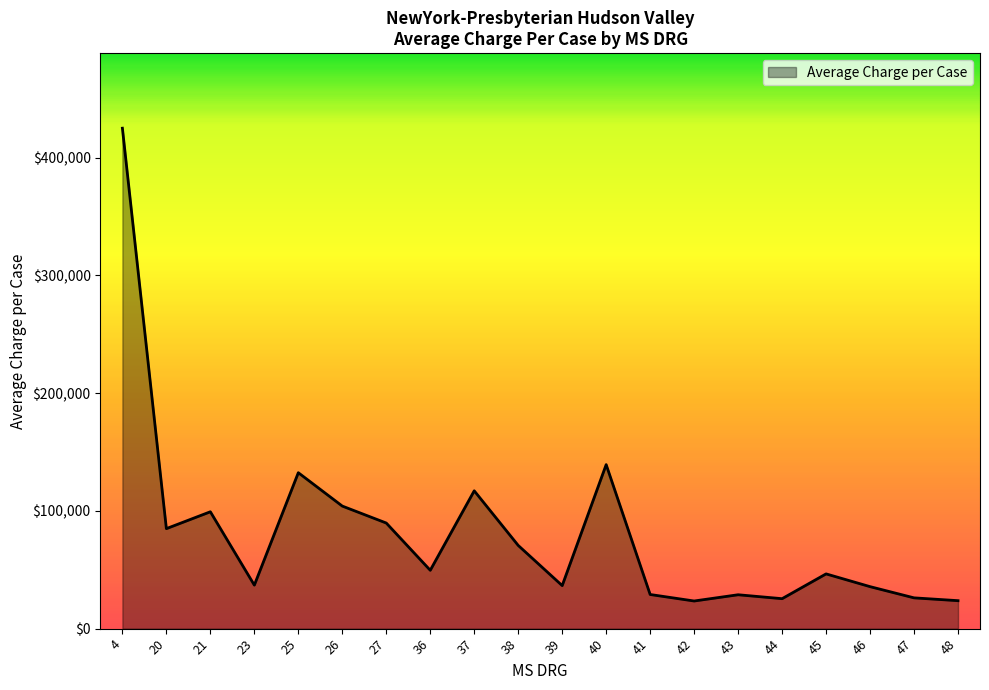

What is the ratio of the value at 43 to the value at 20?

0.3